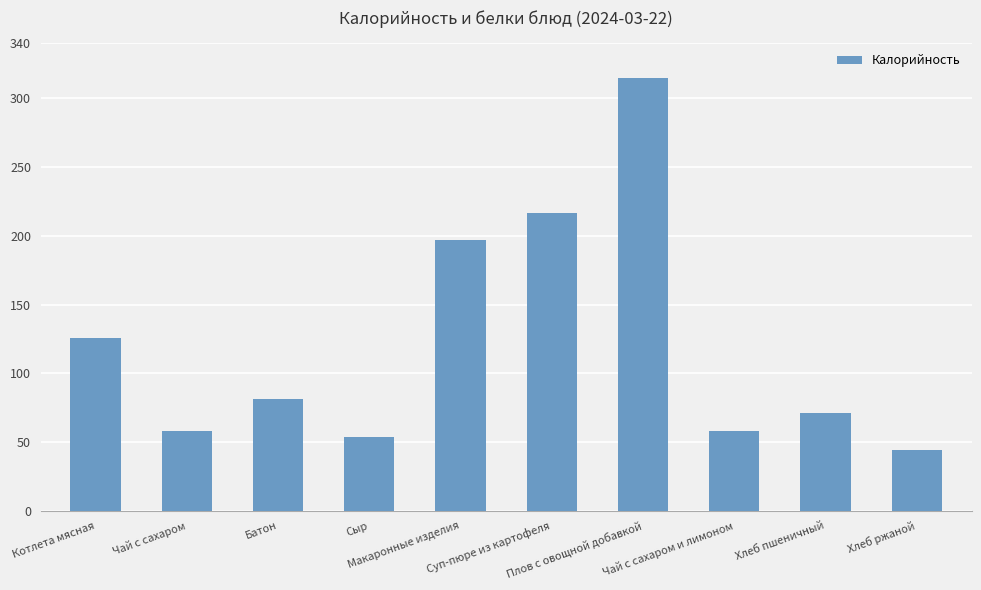

What is the label of the 1st bar from the right?

Хлеб ржаной